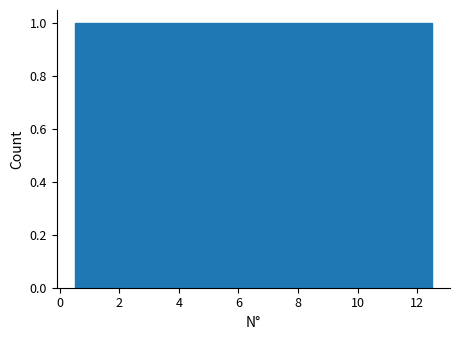

Reading left to right, transcribe this chart: for each bar, give the range it covers on the x-axis and its height. Neither the bar edges nor the heights are printed on the chart, so give them approximately, as read against the axes.

0.5 to 1.5: 1
1.5 to 2.5: 1
2.5 to 3.5: 1
3.5 to 4.5: 1
4.5 to 5.5: 1
5.5 to 6.5: 1
6.5 to 7.5: 1
7.5 to 8.5: 1
8.5 to 9.5: 1
9.5 to 10.5: 1
10.5 to 11.5: 1
11.5 to 12.5: 1